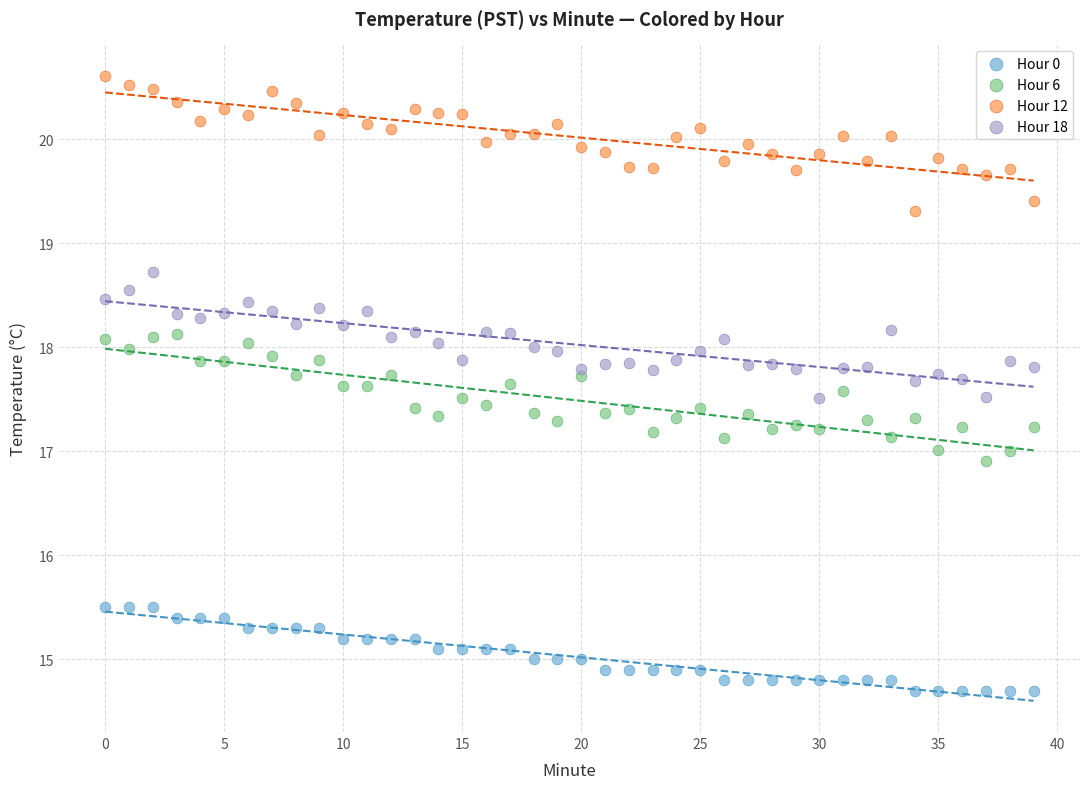

Which series reaches the minimum Y coordinate?

Hour 0